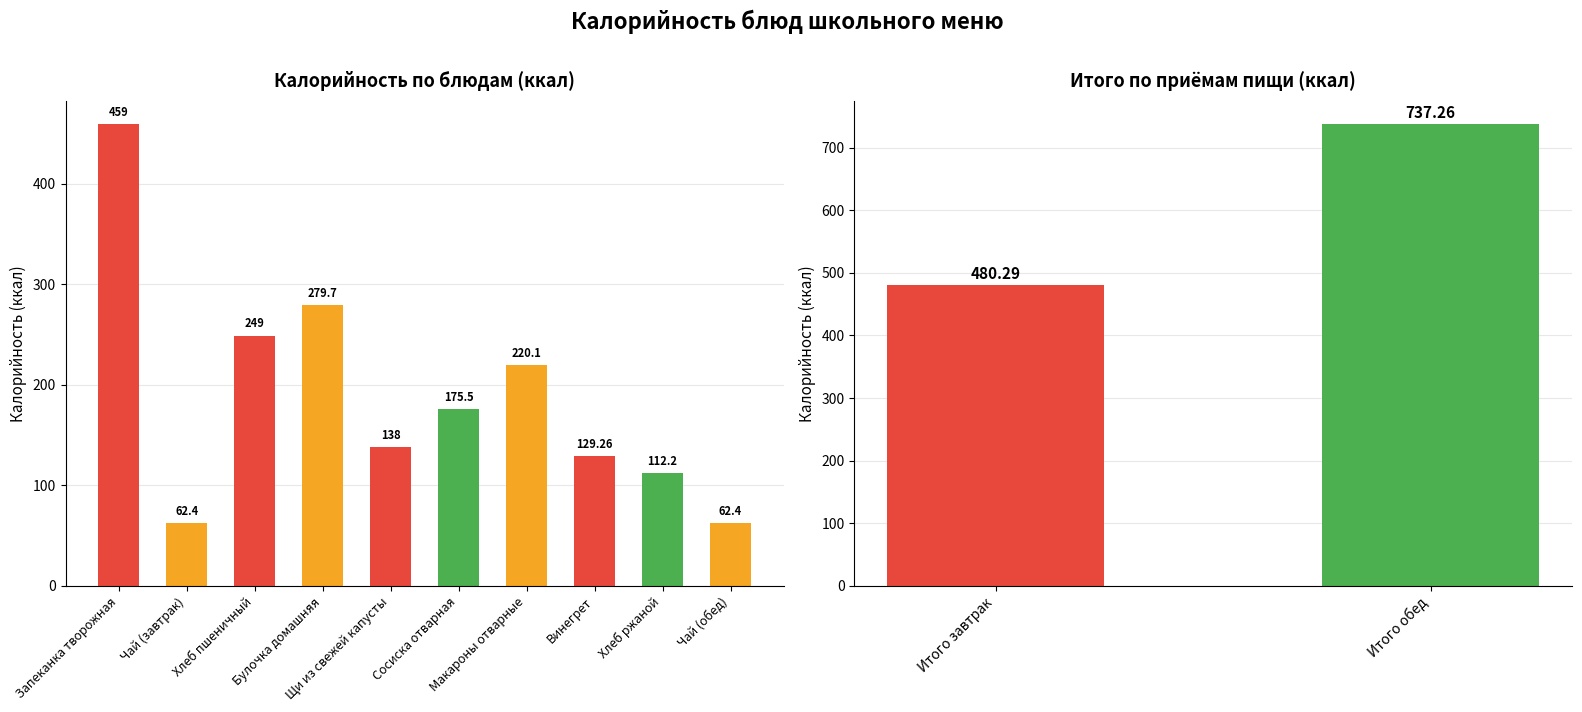

List the labels in order of value, largest first.

Запеканка творожная, Булочка домашняя, Хлеб пшеничный, Макароны отварные, Сосиска отварная, Щи из свежей капусты, Винегрет, Хлеб ржаной, Чай (завтрак), Чай (обед)